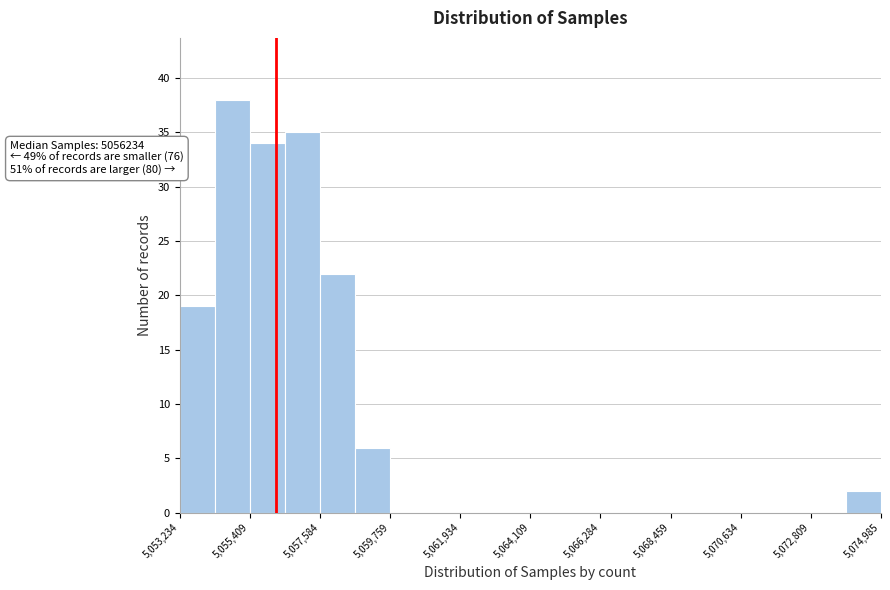

Read against the x-axis, roughly where is the centre of the tallest bar?

5055000